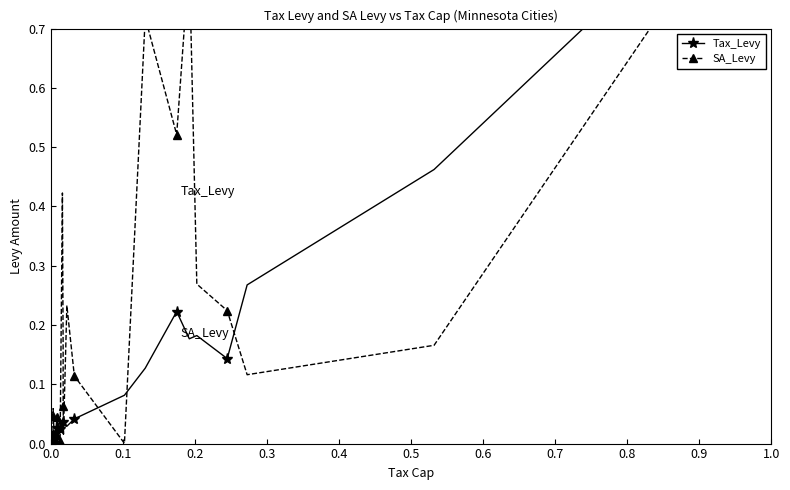

How many distinct data groups are displayed?

2